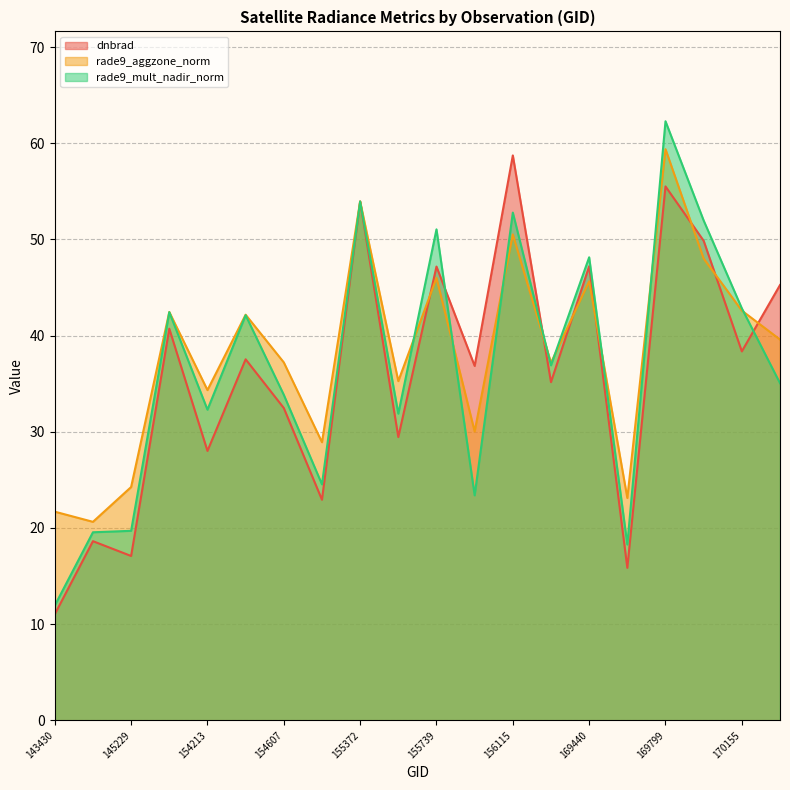

Reading left to right, extract all data points from this chart.

dnbrad: 143430=11.0	144221=18.6	145229=17.1	148741=40.7	154213=28.0	154406=37.5	154607=32.5	155191=22.9	155372=53.9	155557=29.5	155739=47.2	155937=36.8	156115=58.7	156294=35.2	169440=47.2	169621=15.9	169799=55.5	169981=49.9	170155=38.4	170168=45.3
rade9_aggzone_norm: 143430=21.7	144221=20.6	145229=24.3	148741=42.5	154213=34.3	154406=42.2	154607=37.2	155191=28.9	155372=53.9	155557=35.3	155739=46.0	155937=30.0	156115=50.5	156294=37.2	169440=45.6	169621=23.1	169799=59.4	169981=48.0	170155=42.6	170168=39.6
rade9_mult_nadir_norm: 143430=11.9	144221=19.6	145229=19.7	148741=42.4	154213=32.3	154406=42.1	154607=33.8	155191=24.5	155372=53.9	155557=31.9	155739=51.0	155937=23.4	156115=52.8	156294=36.9	169440=48.1	169621=18.3	169799=62.3	169981=52.0	170155=42.8	170168=35.1